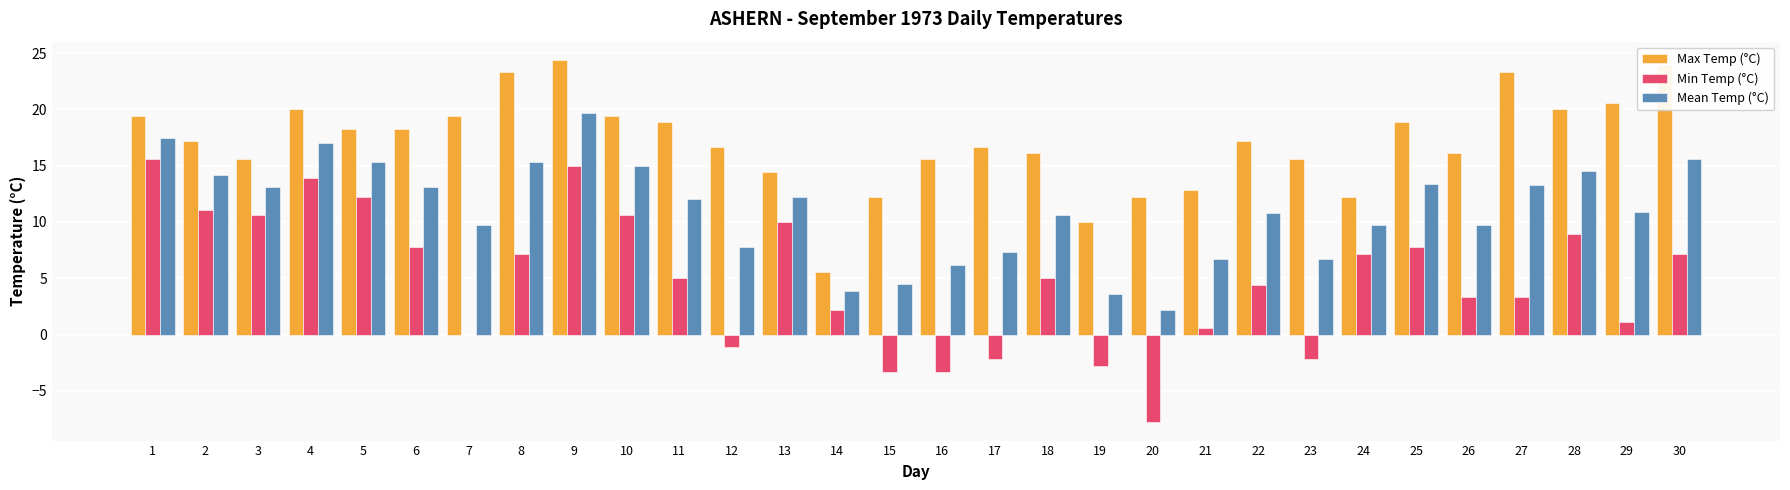

Which series has the largest total across all categories?

Max Temp (°C)